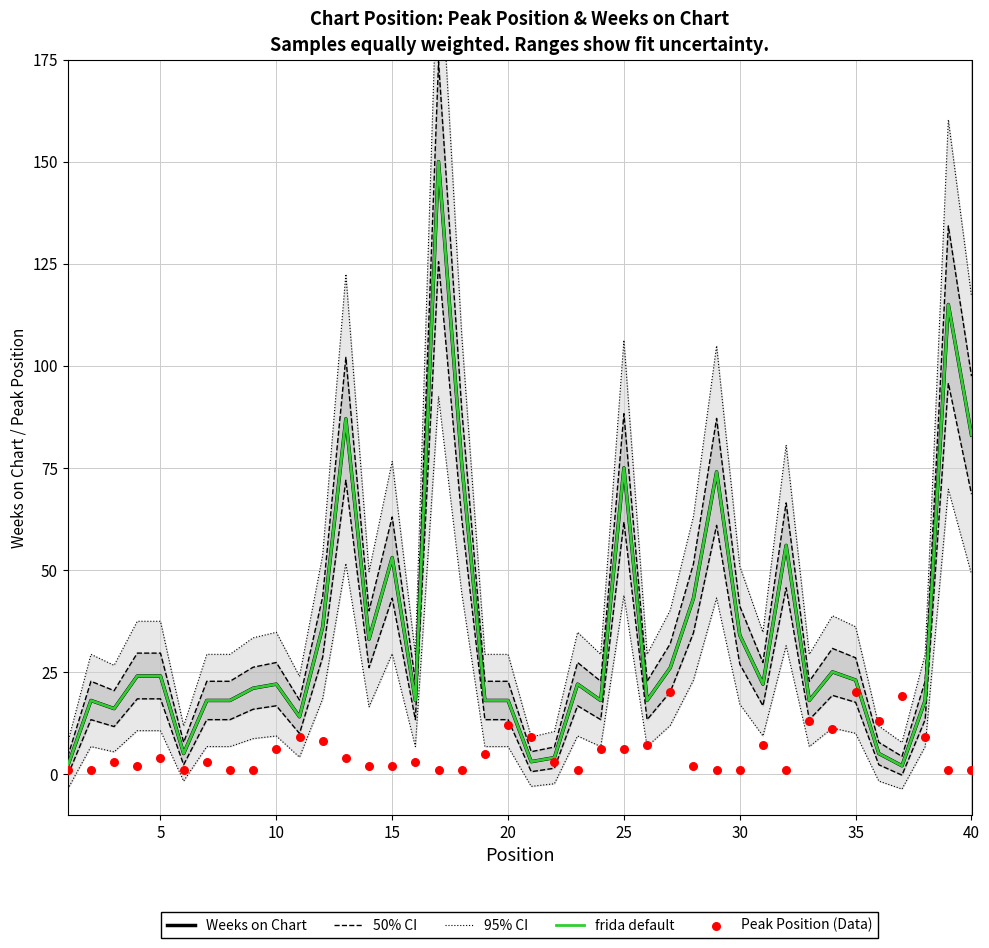

What are all the series names shown in the legend?

Weeks on Chart, 50% CI, 95% CI, frida default, Peak Position (Data)